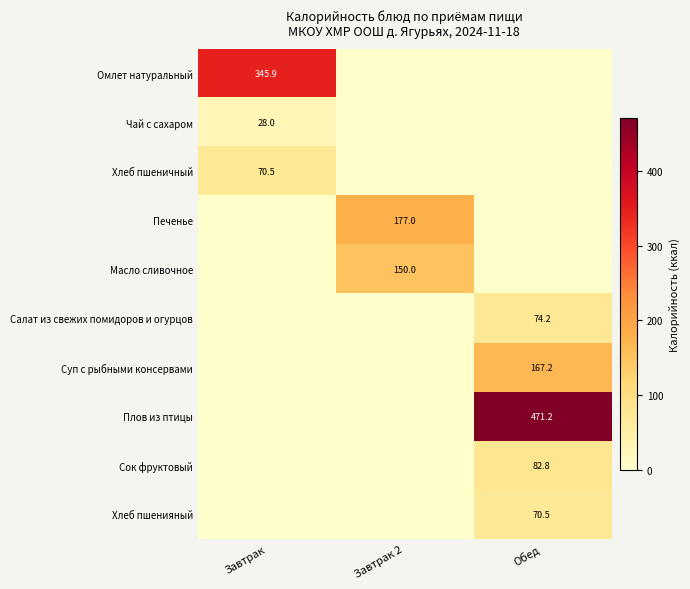

At which category is the sum across all series the highest?

Обед